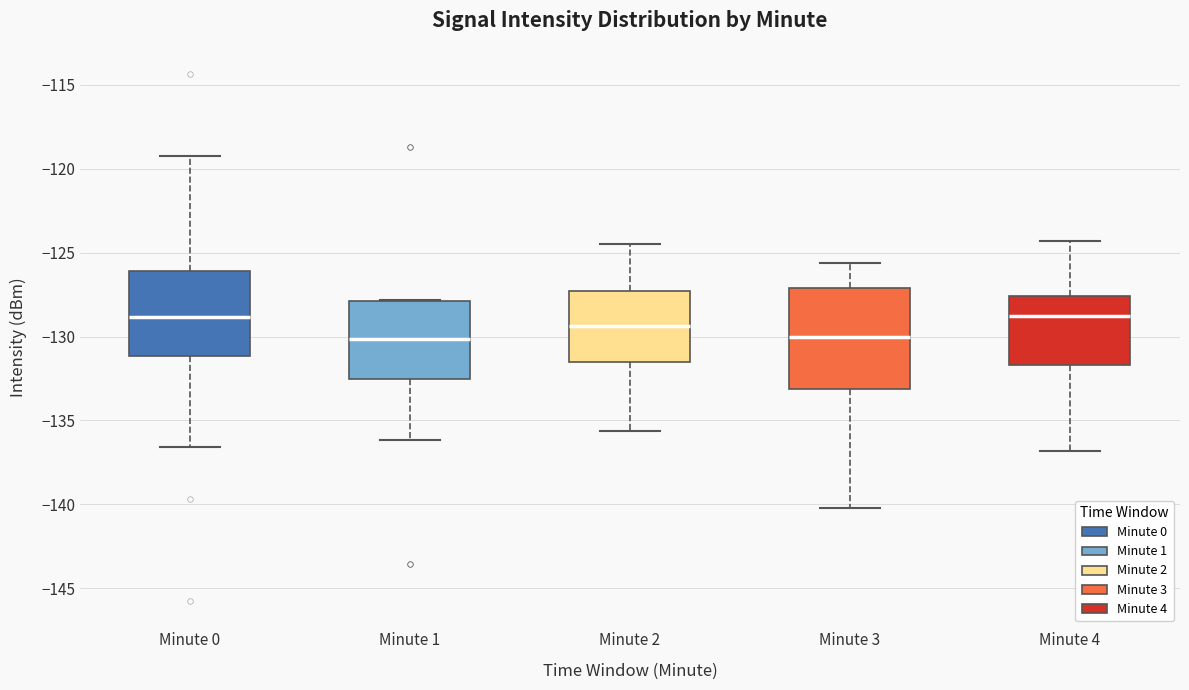

Comparing the boxes themselves (not the whiskers), which one is the tallest?

Minute 3